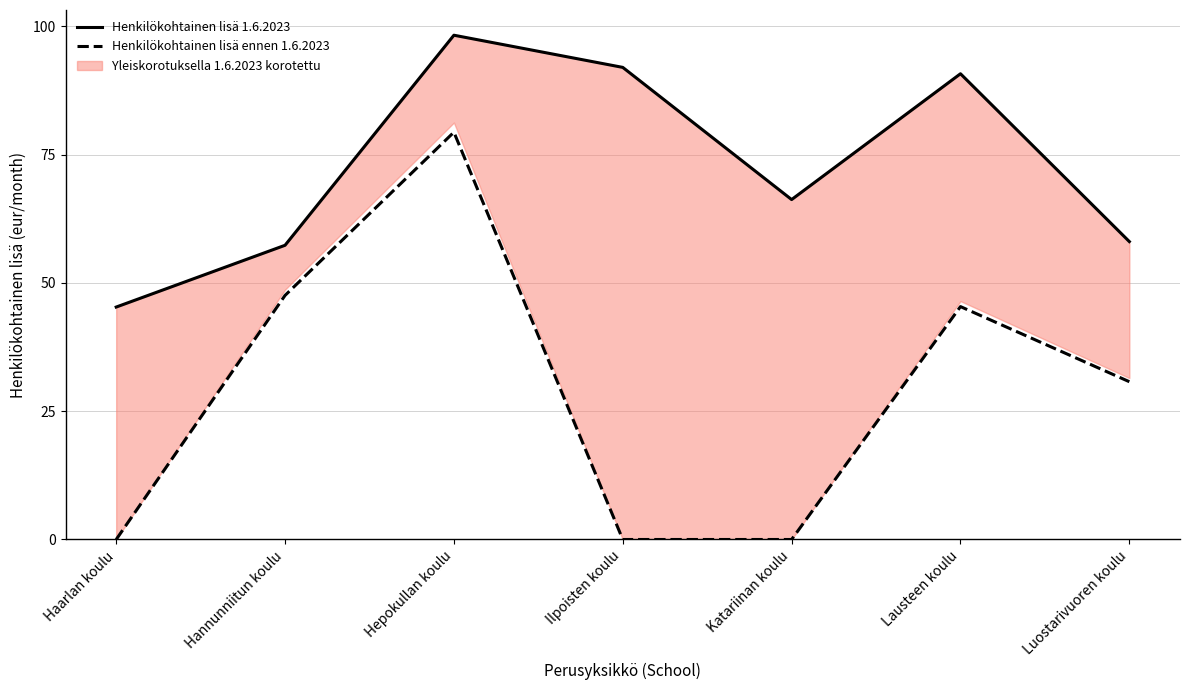

At which label is Henkilökohtainen lisä ennen 1.6.2023 closest to 39?

Lausteen koulu